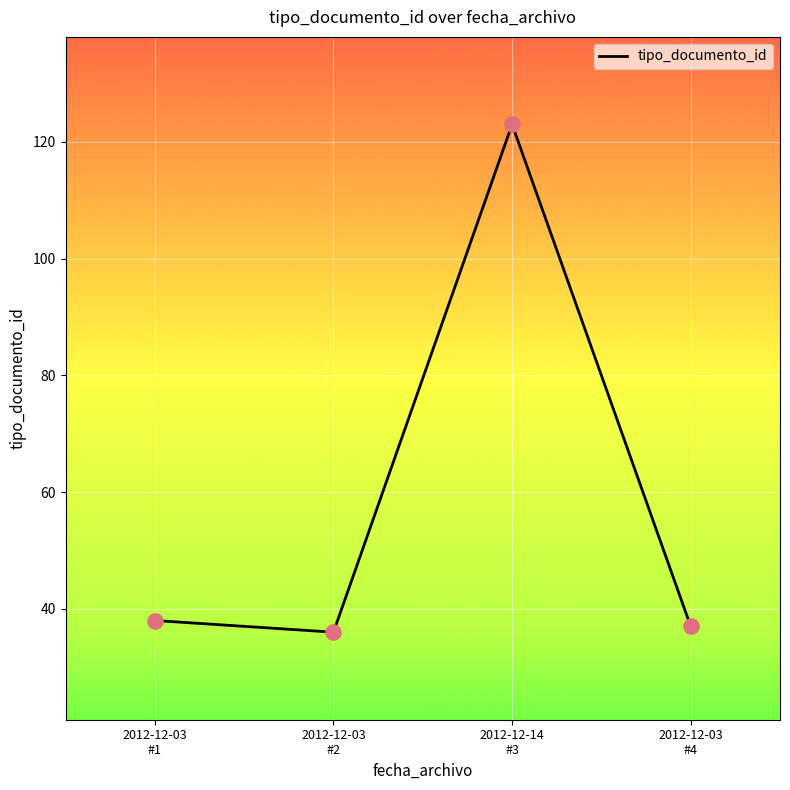

What is the change in value from 2012-12-03
#2 to 2012-12-03
#4?

+1